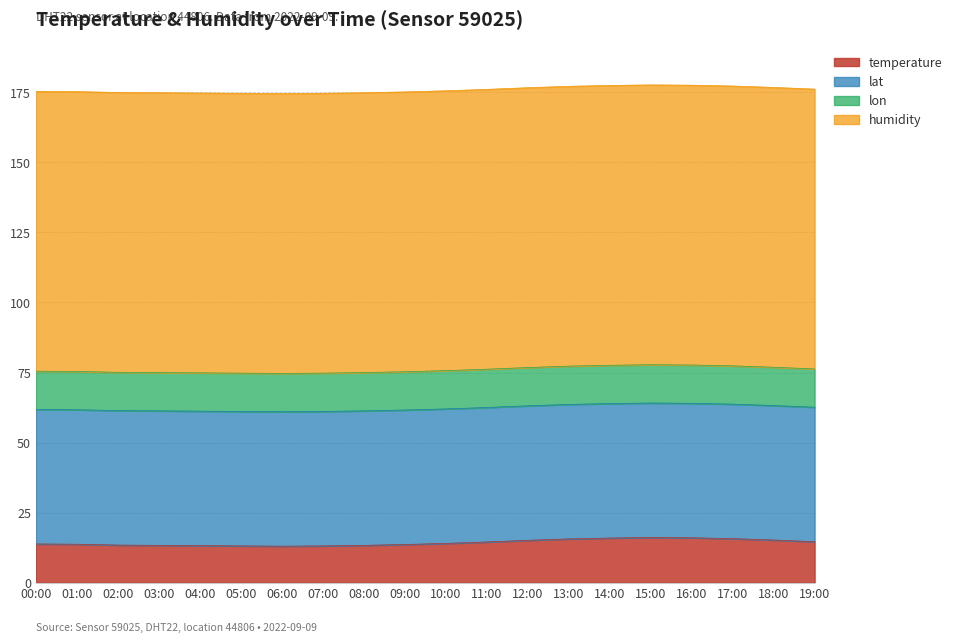

At how many categories does at least one series exceed 32?

20